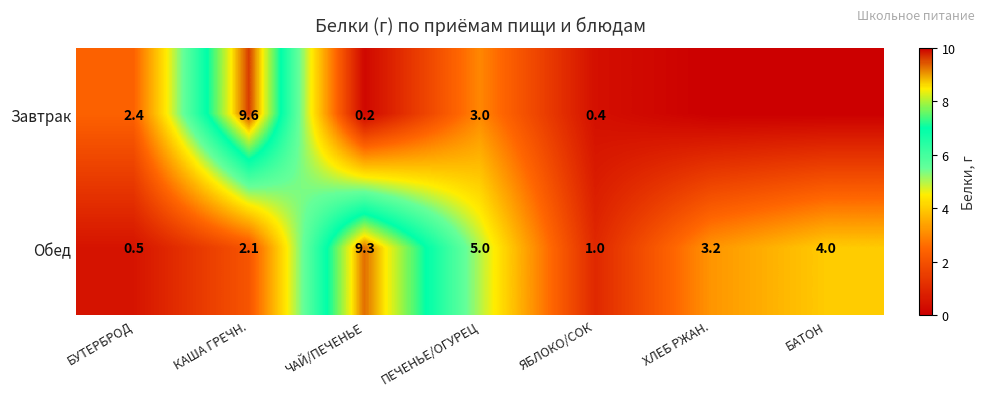

What is the minimum value for Обед?

0.5